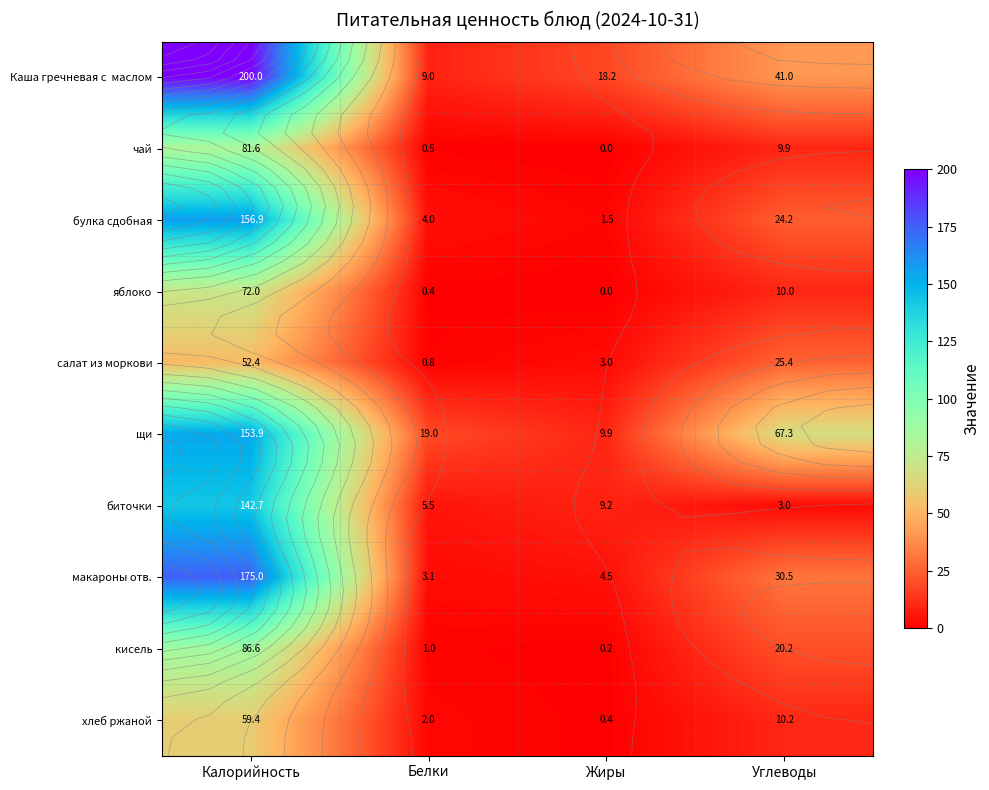

The value of чай at Жиры is 53.1. True or false?

False